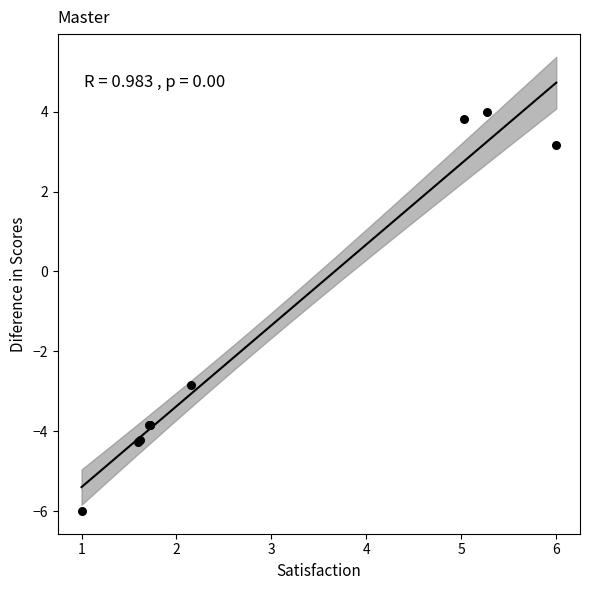

What Y value in the scatter plot is closest to -1?

-2.9